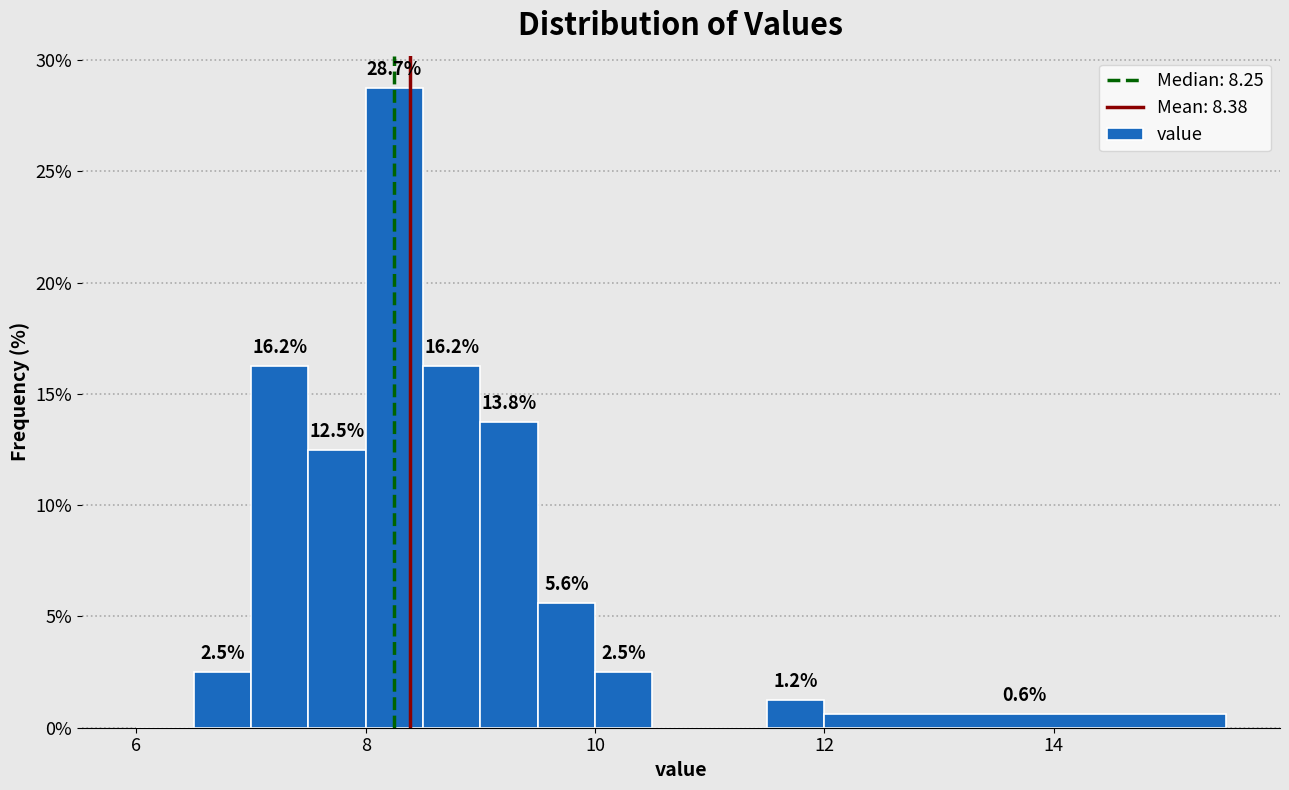

Around what value on the x-axis is the tallest bar? Give the approximate position of its centre, as read against the axis.

8.2